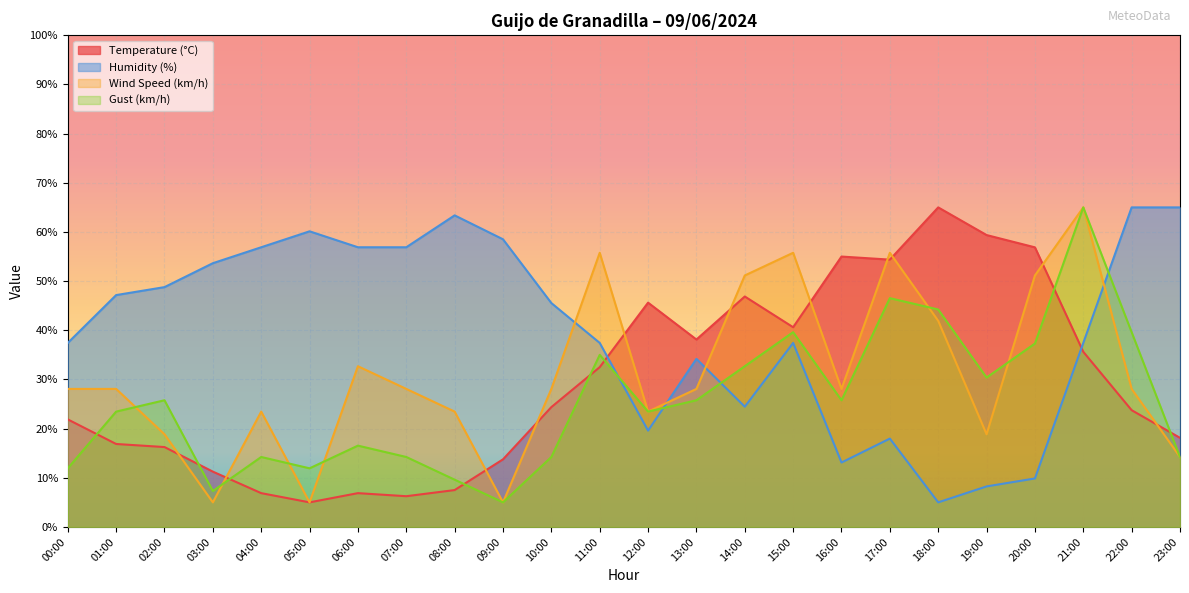

Which series ends up on top after the final intersection of Gust (km/h) and Wind Speed (km/h)?

Gust (km/h)